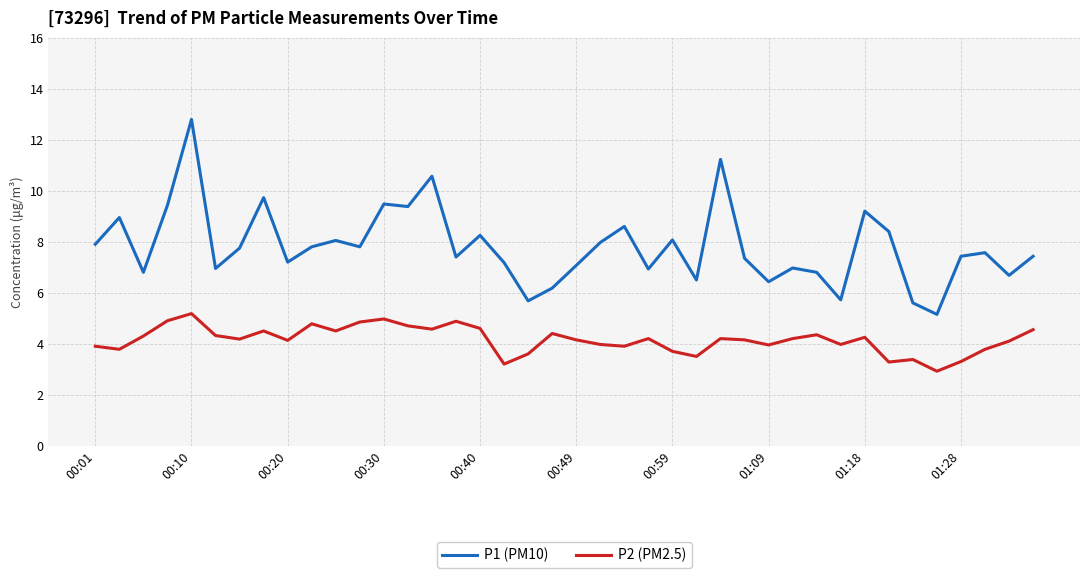

List the series in order of their peak value, highest first.

P1 (PM10), P2 (PM2.5)